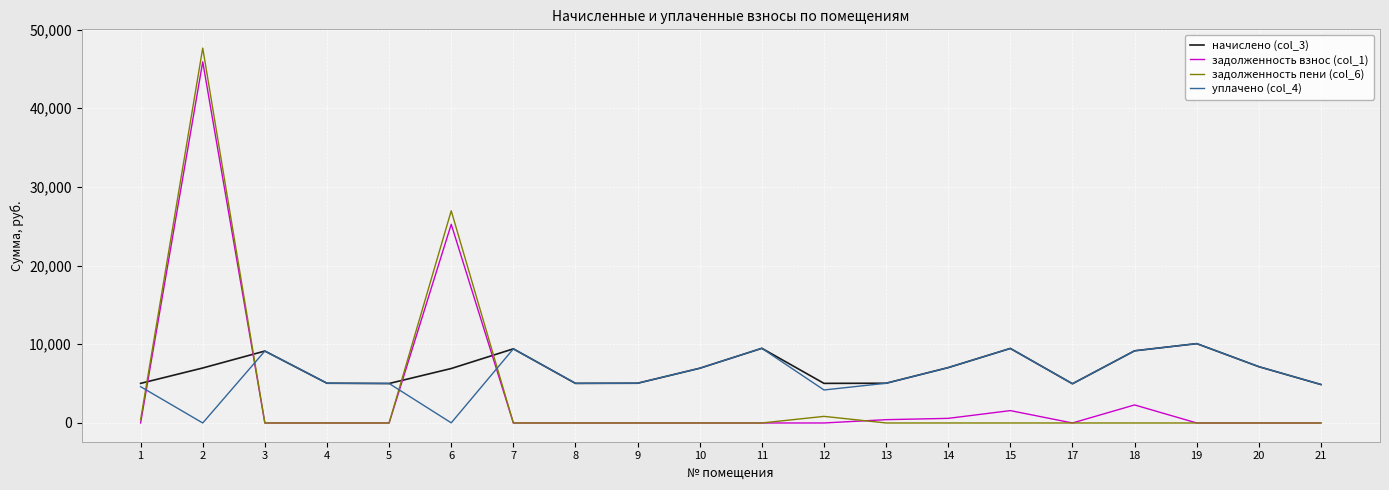

What are all the series names shown in the legend?

начислено (col_3), задолженность взнос (col_1), задолженность пени (col_6), уплачено (col_4)